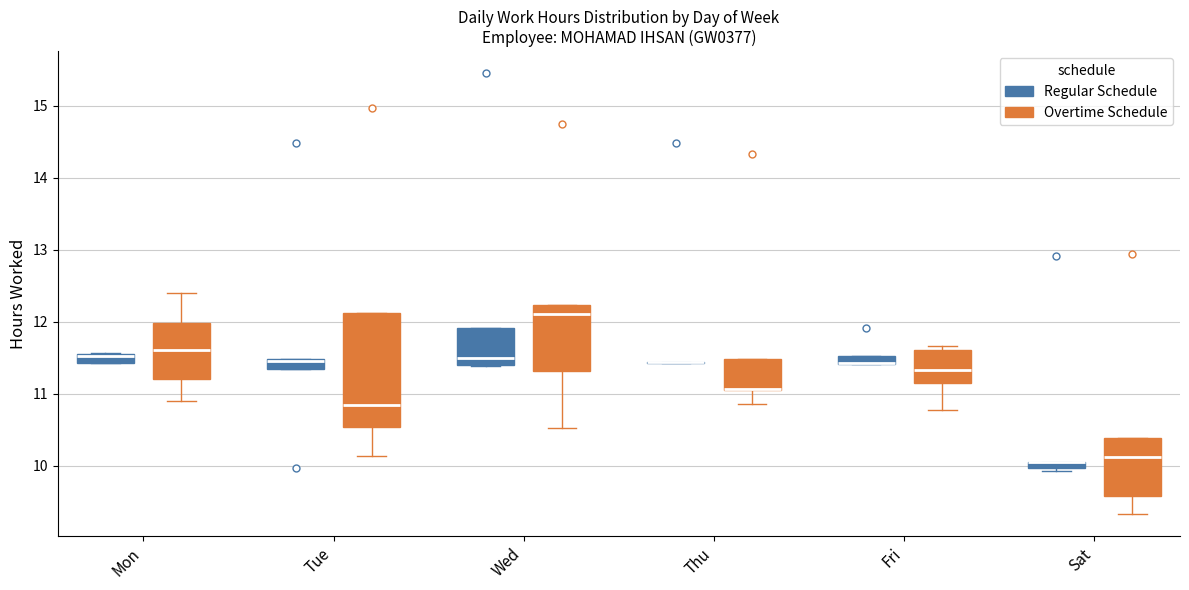

Where is the upper edge of the box for Mon (Regular Schedule) on the y-axis? The values are not printed on the chart, so give them approximately, as read against the axis.

11.6